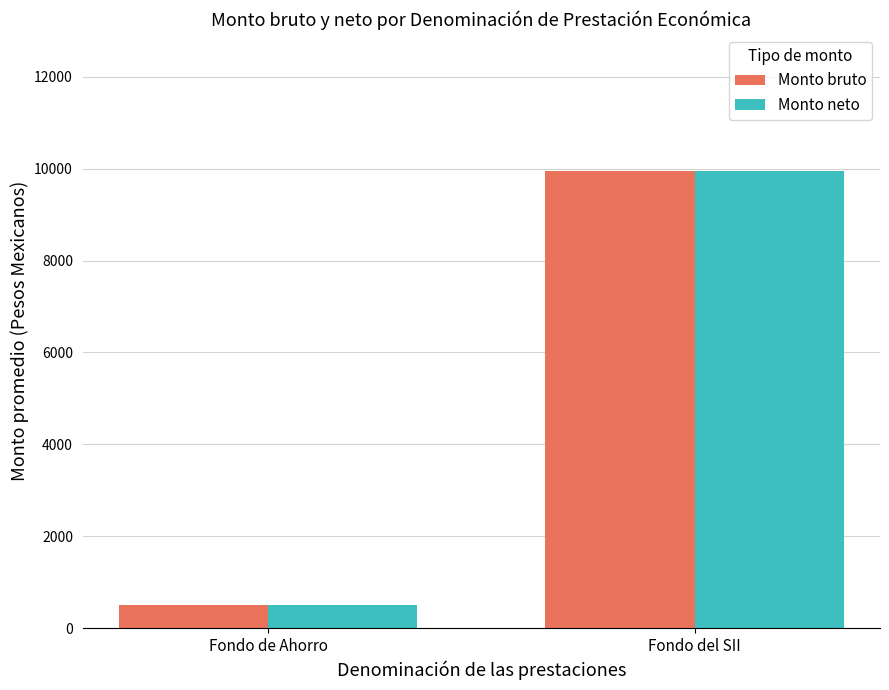

What is the sum of all Monto neto values?

10446.7